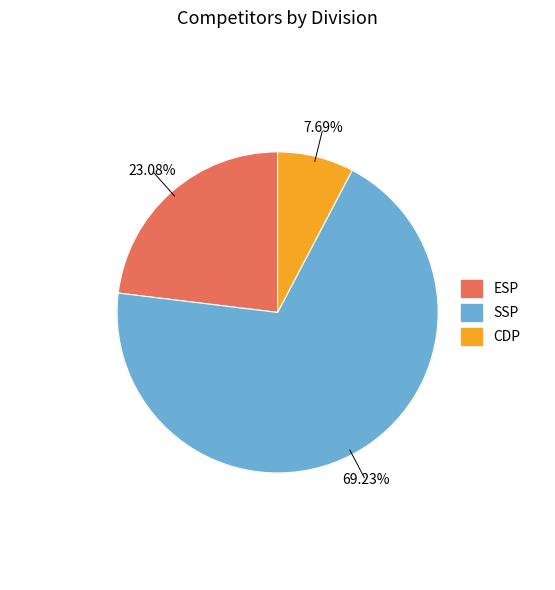

What percentage is the CDP slice, to the nearest percent?

8%